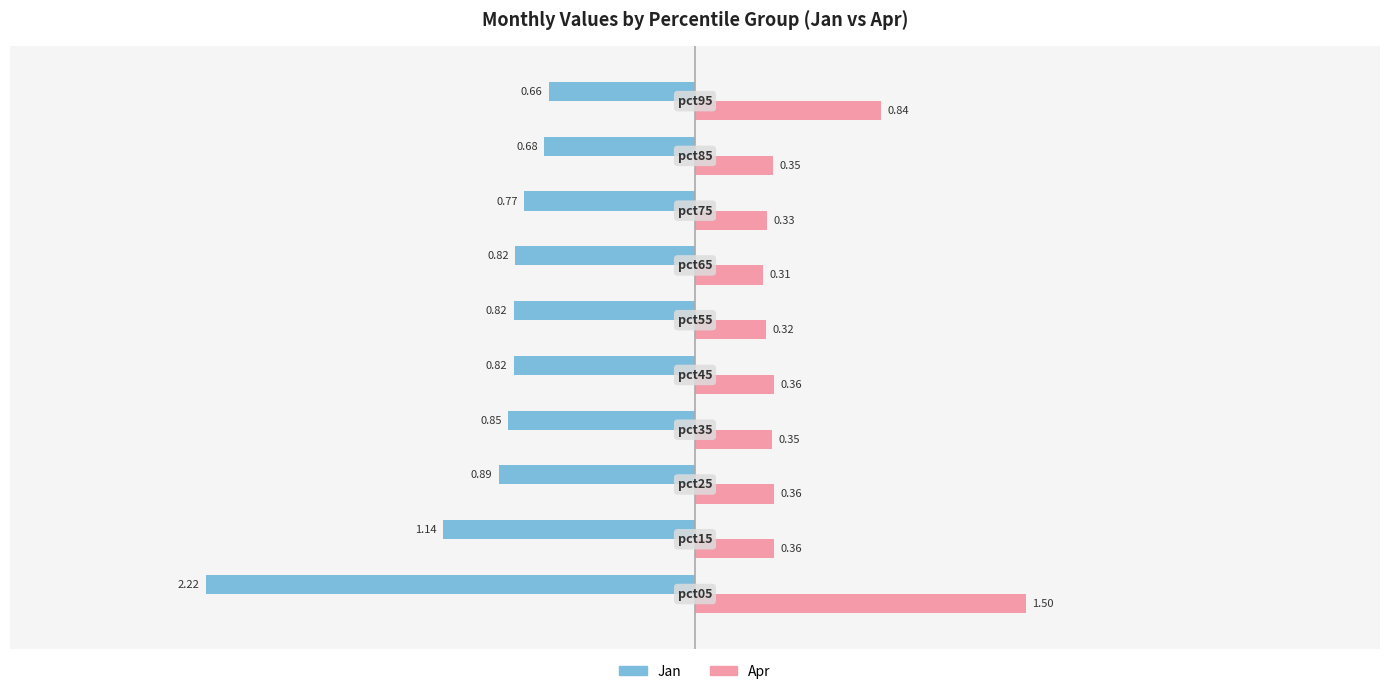

What is the difference between the second highest and second lowest values in the Jan series?

0.5